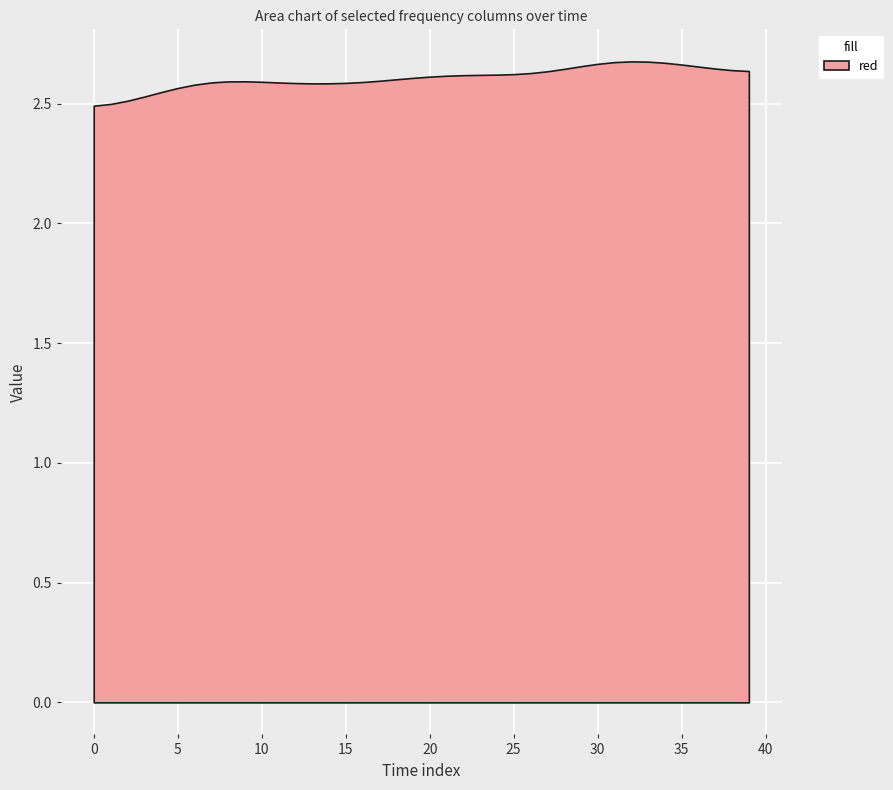

The value at 35 is 3.9. True or false?

False